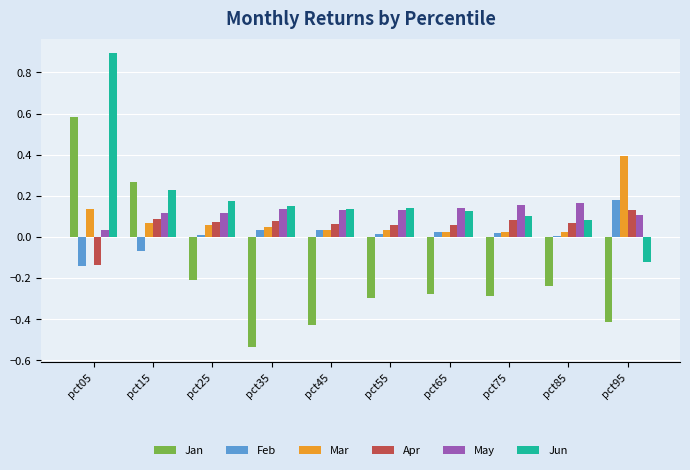

True or false: Apr has a value of 0.2 at pct95.

False